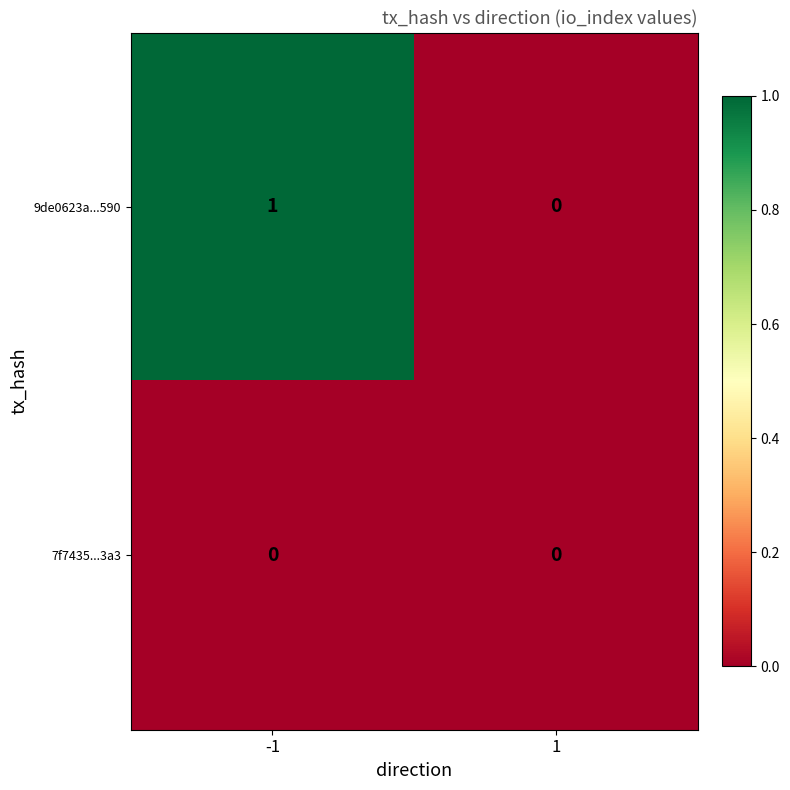

Which series changed the most between -1 and 1?

9de0623a...590